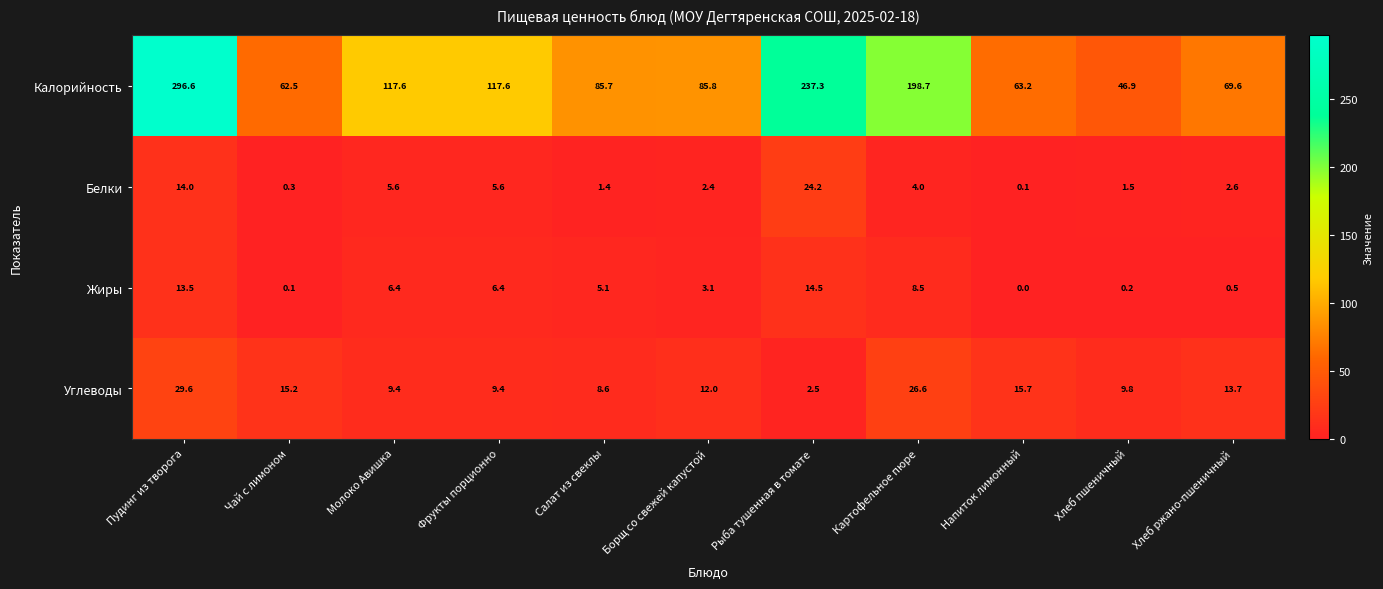

At which label is Калорийность closest to 171?

Картофельное пюре